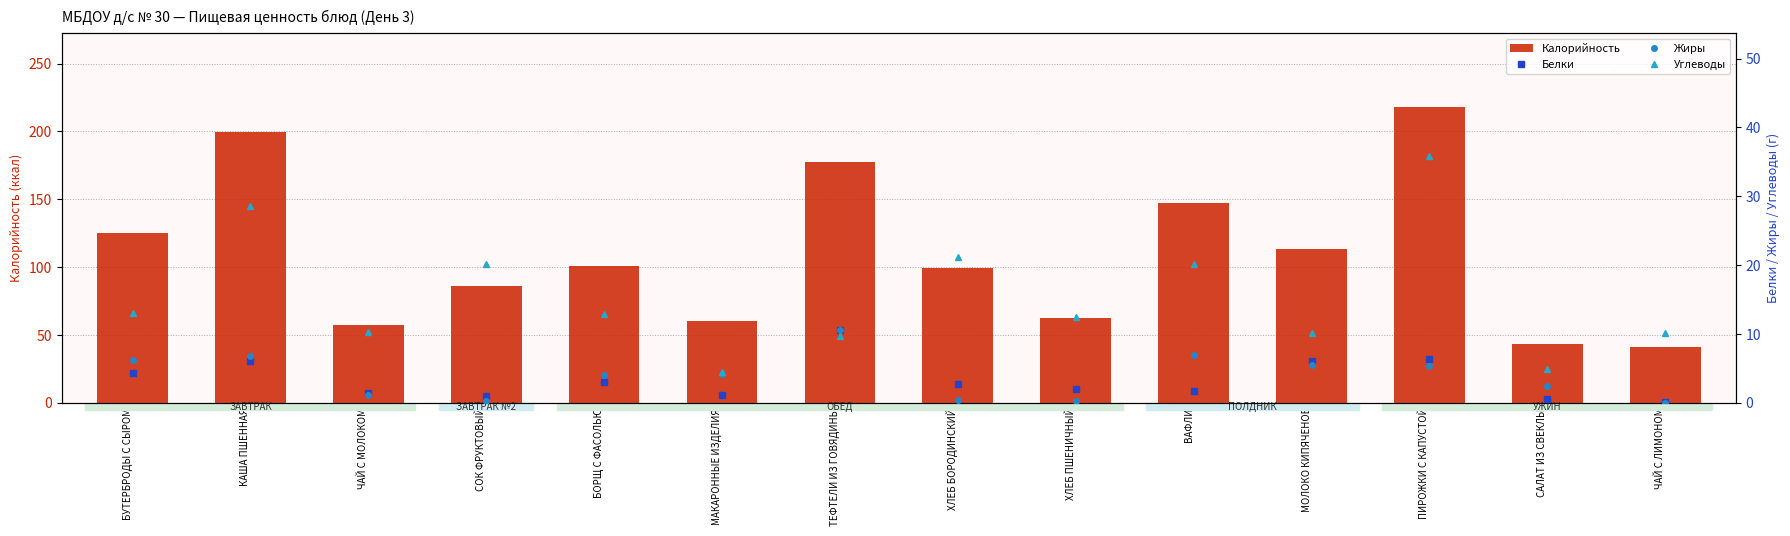

How many distinct data groups are displayed?

4